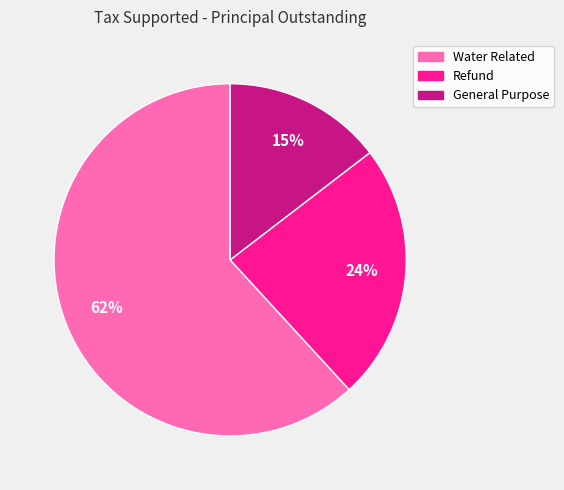

What percentage is the Refund slice, to the nearest percent?

24%